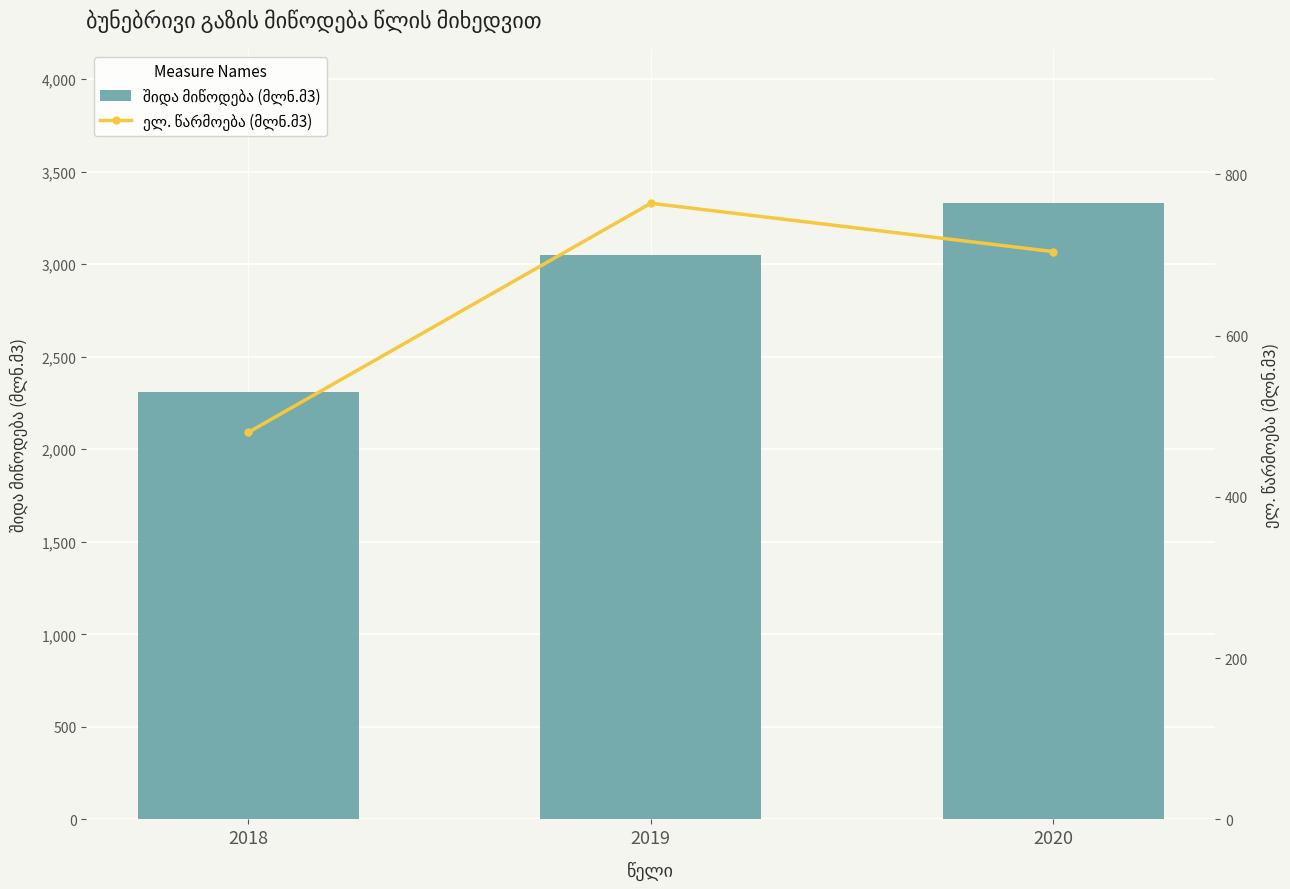

What value does the ელ. წარმოება (მლნ.მ3) series have at 2020?

704.3